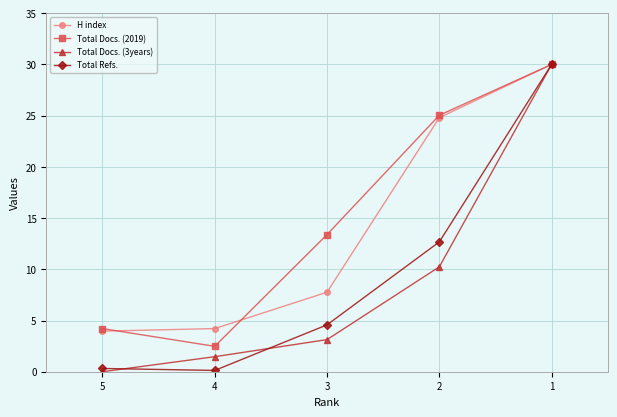

At which label is Total Refs. closest to 15?

2